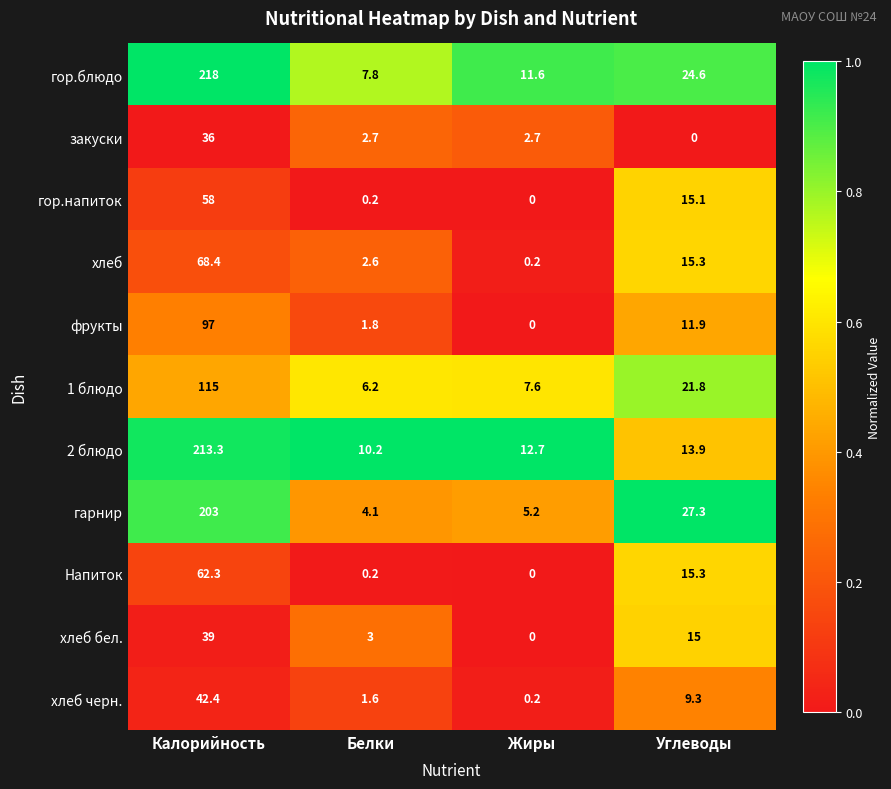

Count the number of data series in this chart.

11